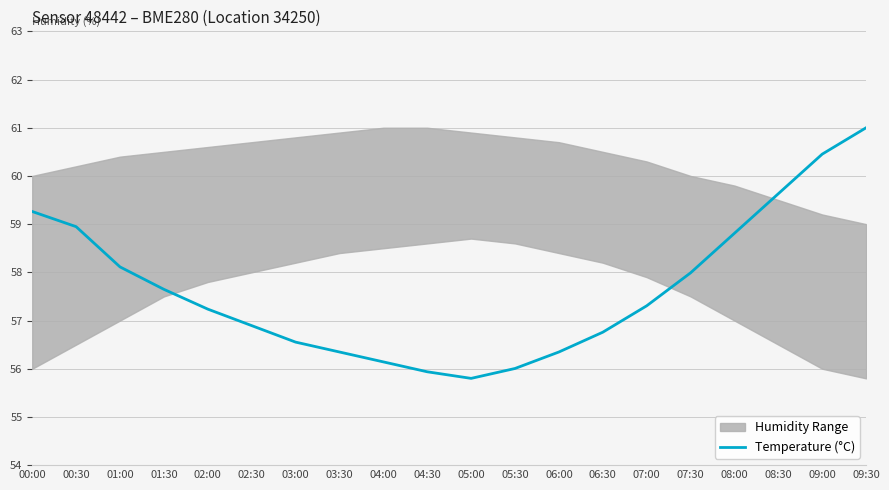

What is the approximate value at 03:00?

56.6